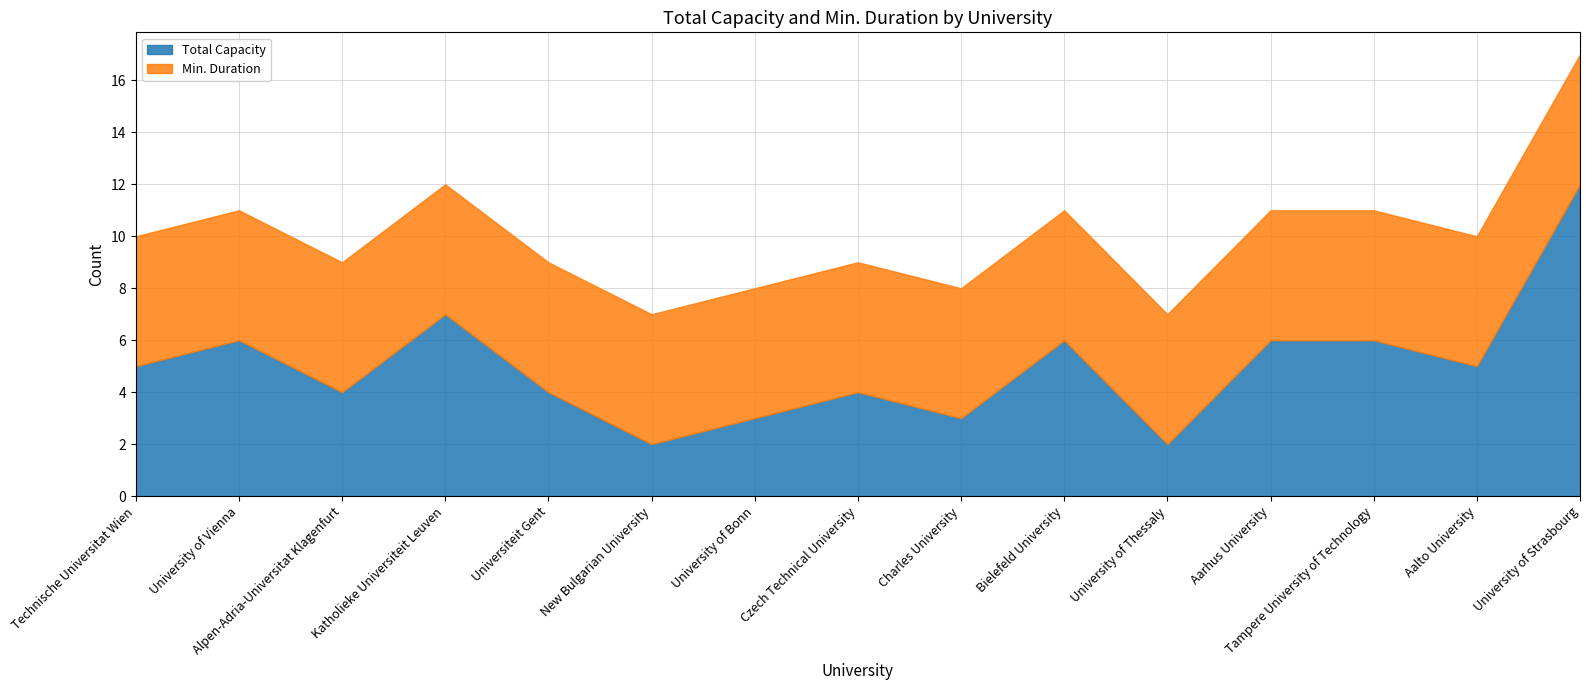

What position from the right is Czech Technical University?

8